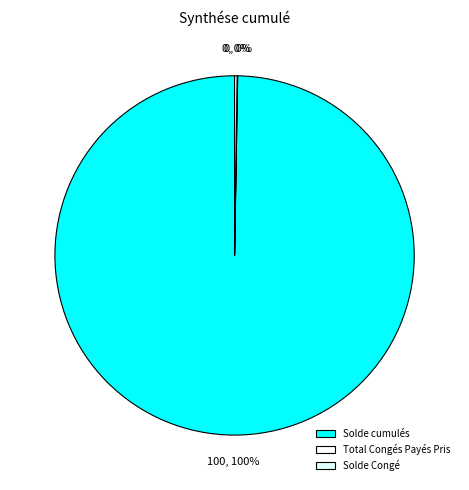

How many slices are in this pie chart?

3